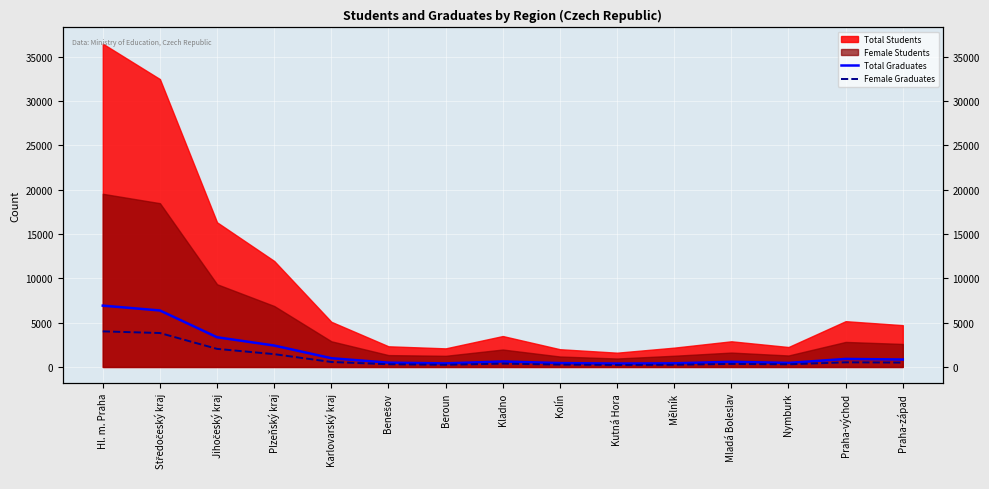

The value of Female Graduates at Kutná Hora is 402. True or false?

False